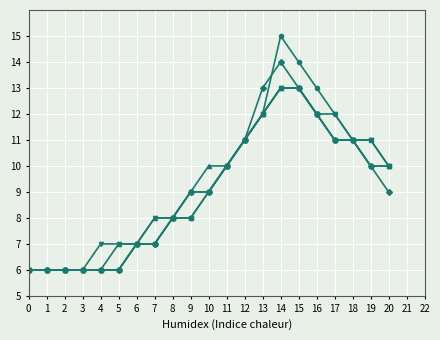

At which category is the sum across all series the highest?

14